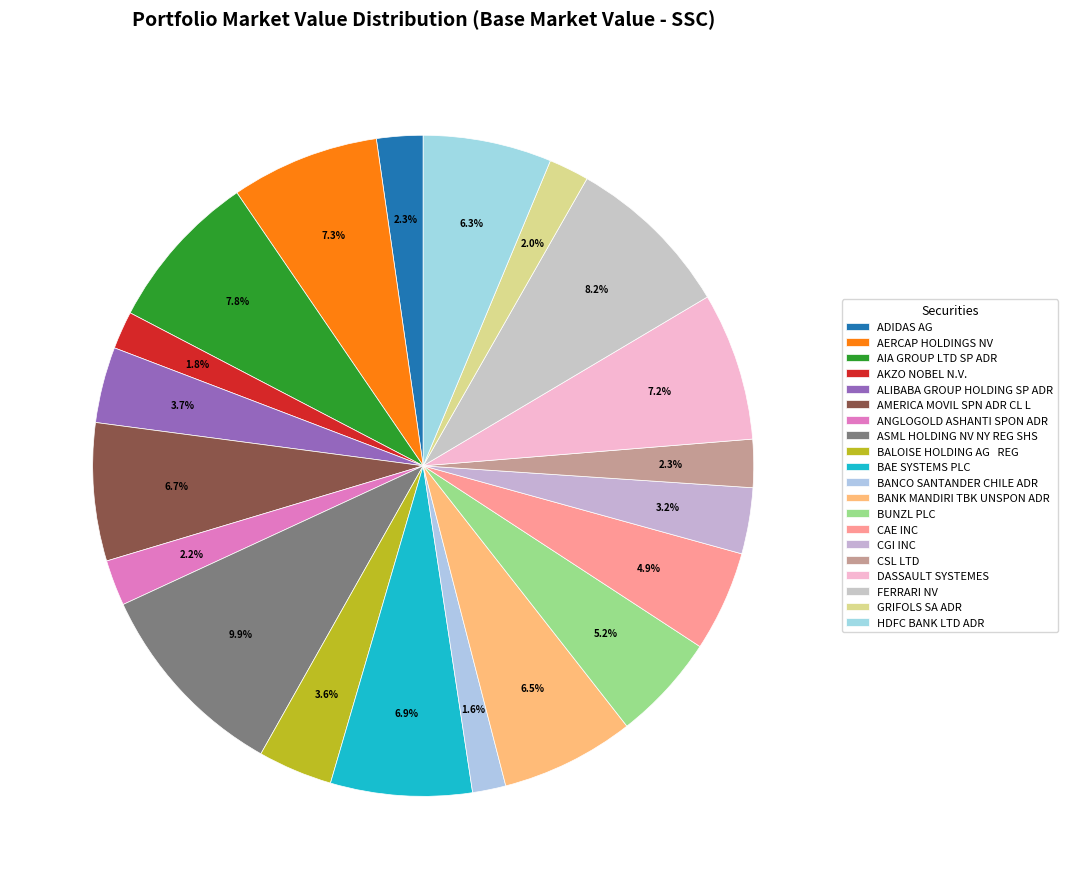

How many segments does this pie chart have?

20